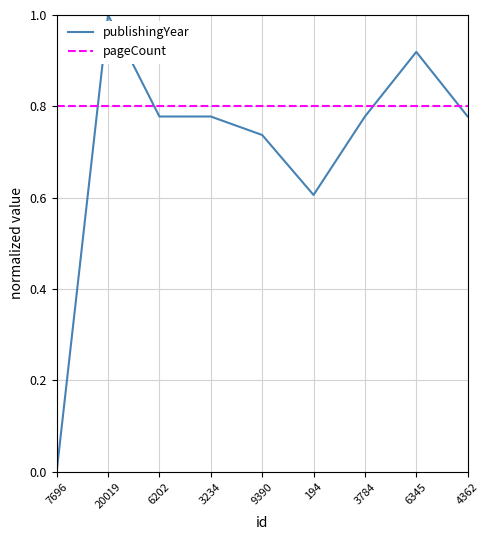

Which series changed the most between 20019 and 9390?

publishingYear